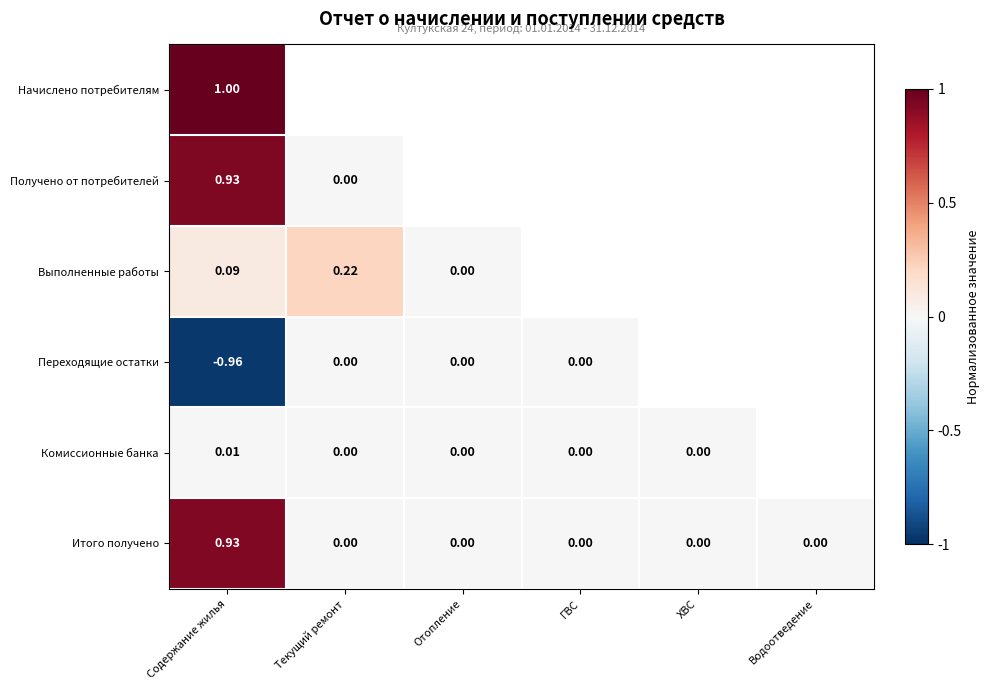

Is the value of Итого получено at Текущий ремонт greater than the value of Начислено потребителям at Содержание жилья?

No